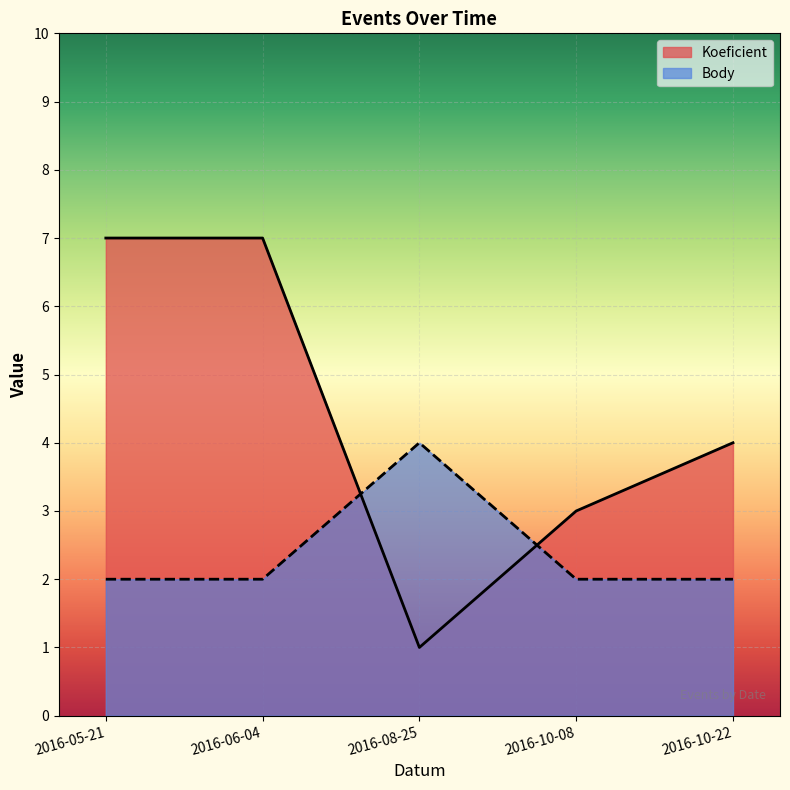

List the labels in order of Koeficient value, largest first.

2016-05-21, 2016-06-04, 2016-10-22, 2016-10-08, 2016-08-25